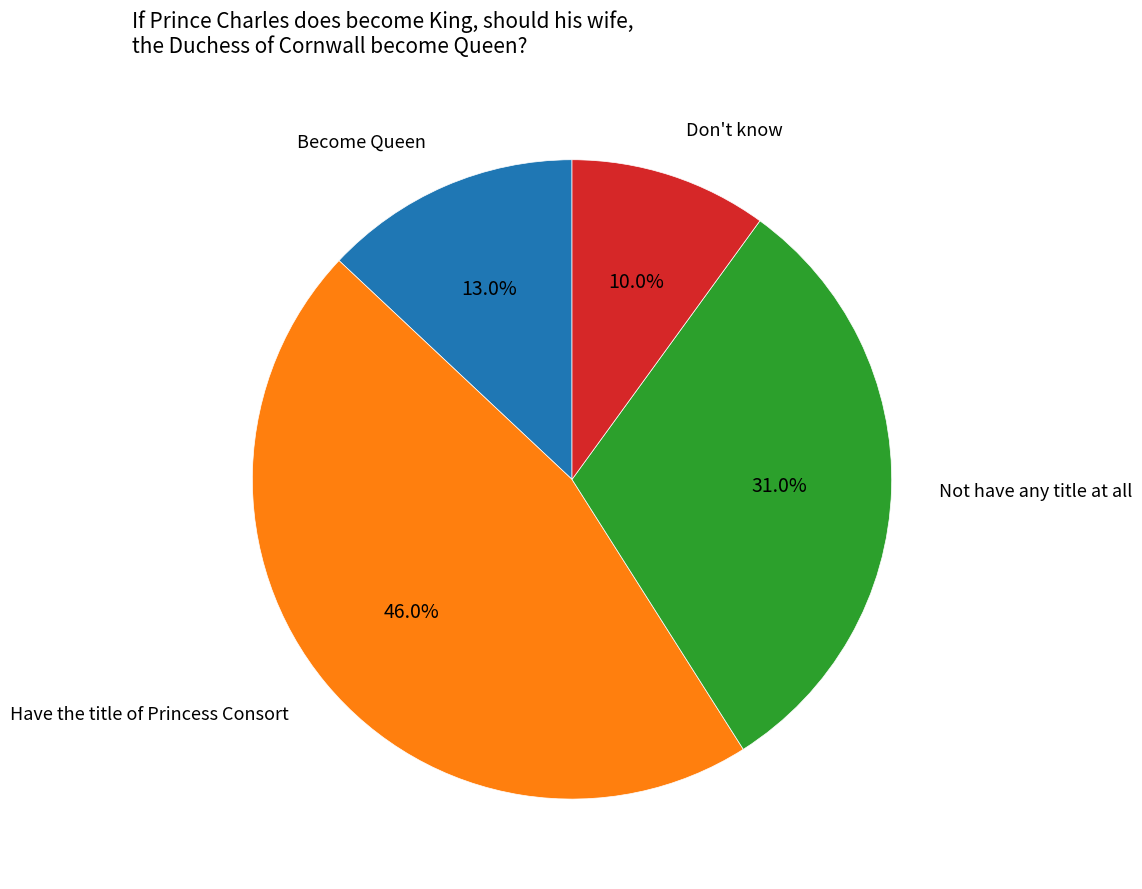

Count the number of slices in the pie.

4